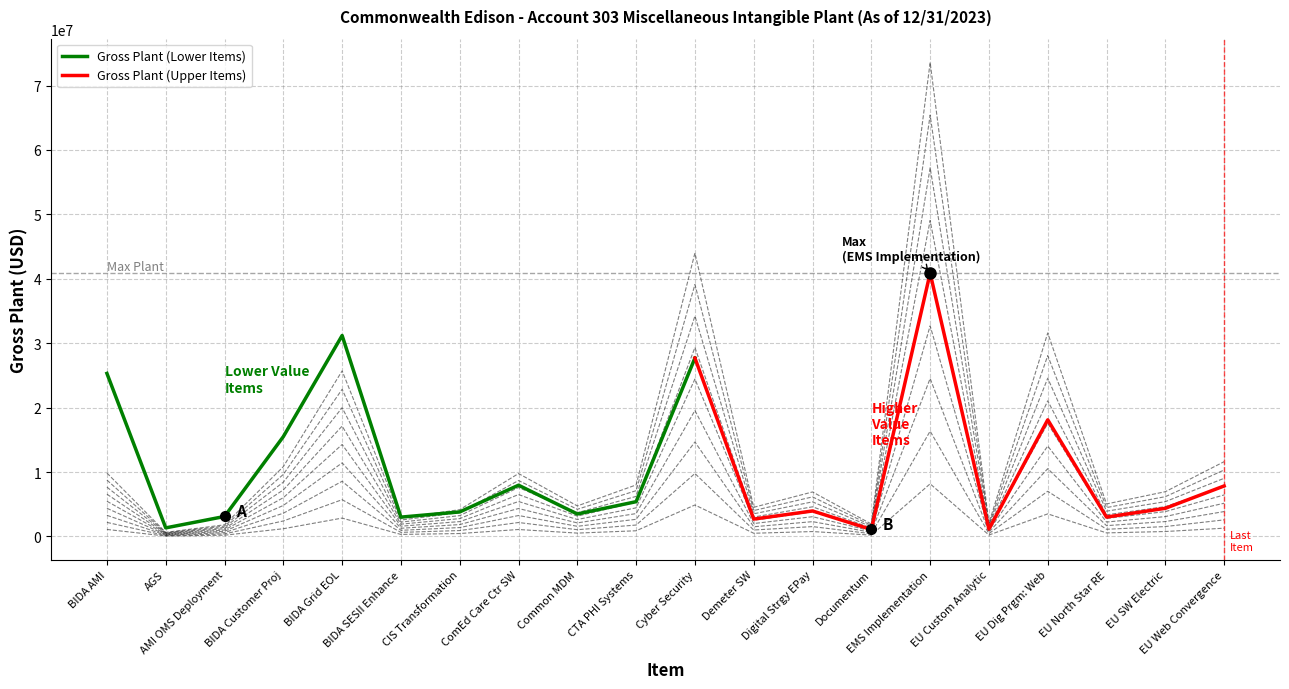

The value at Documentum is 1087176.0. True or false?

True